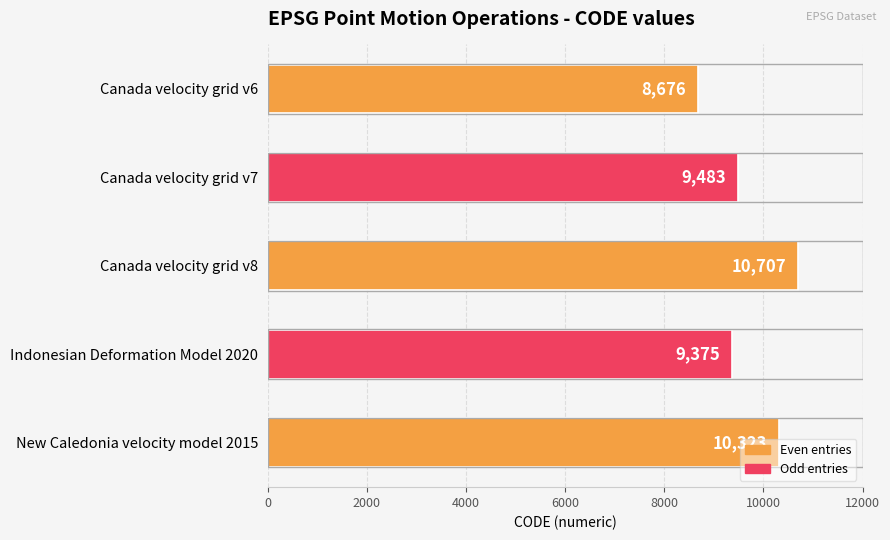

What is the average value?

9713